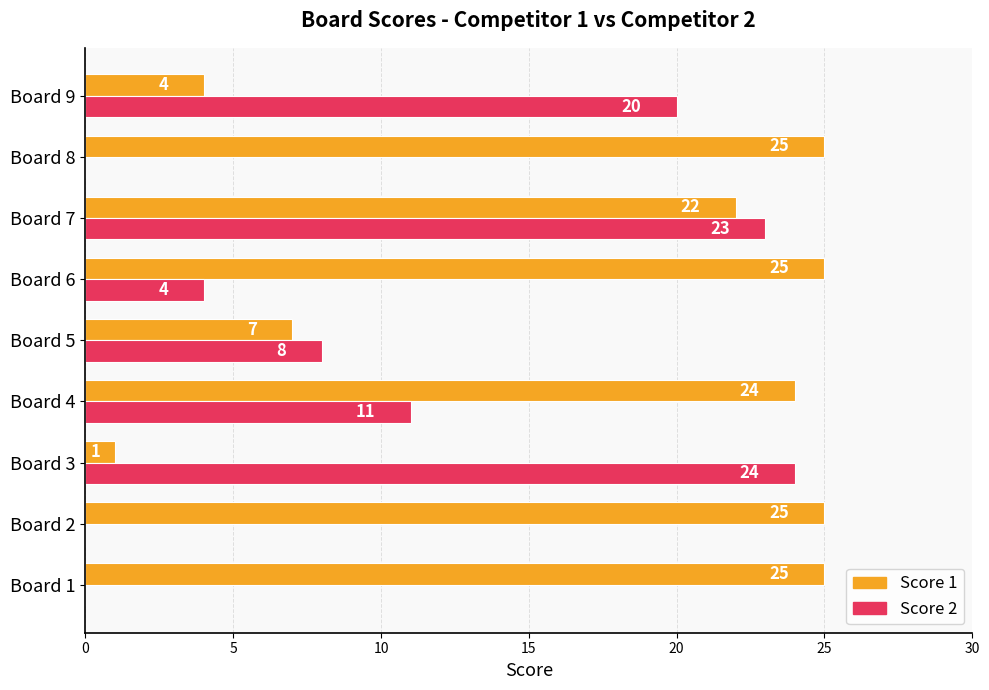

At which label is Score 1 closest to 13?

Board 5